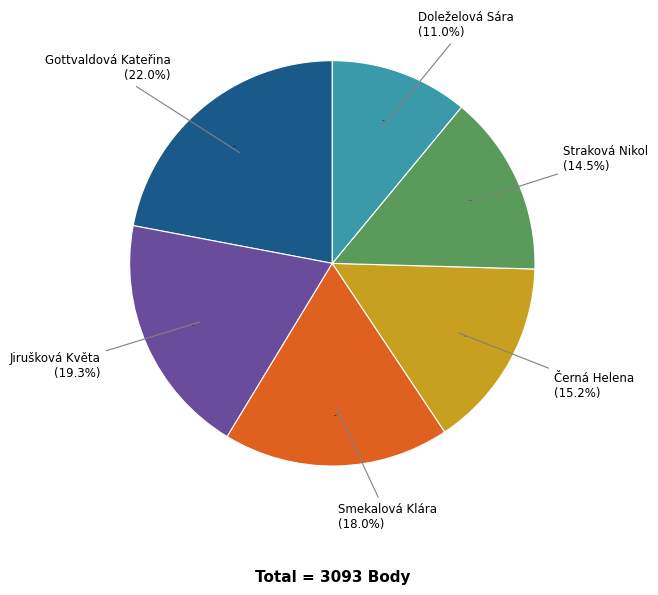

Which category has the smallest portion of the pie?

Doleželová Sára